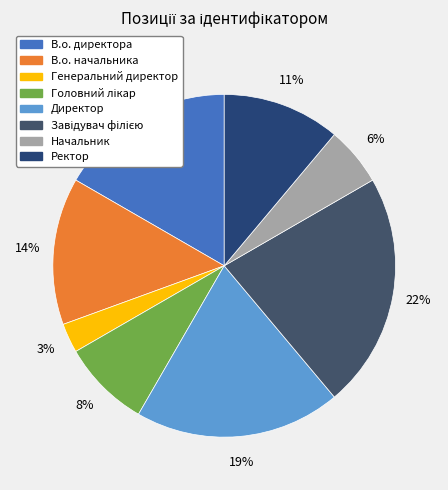

What percentage do Ректор and Генеральний директор together represent?

13.9%